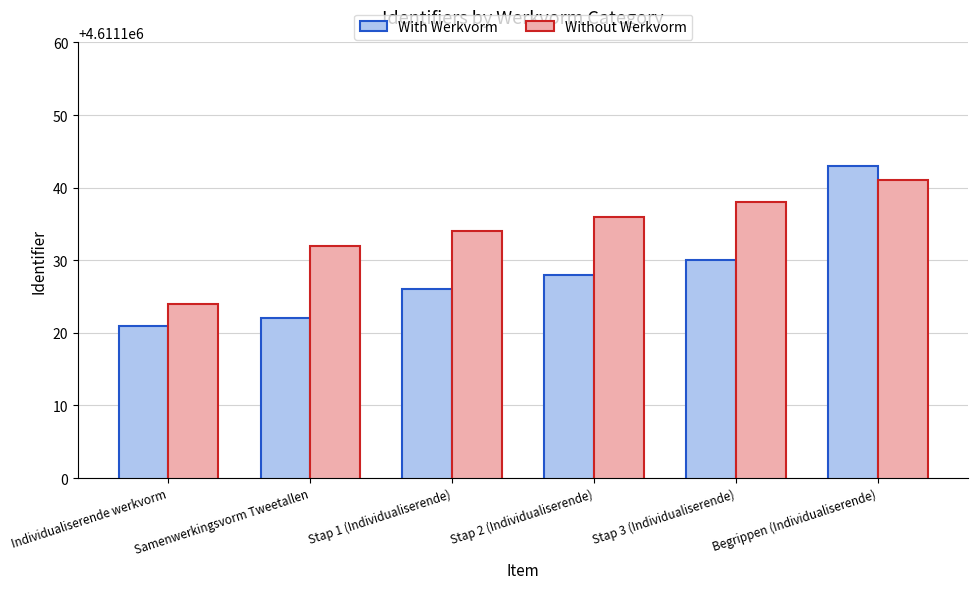

What is the label of the 4th bar from the left?

Stap 2 (Individualiserende)